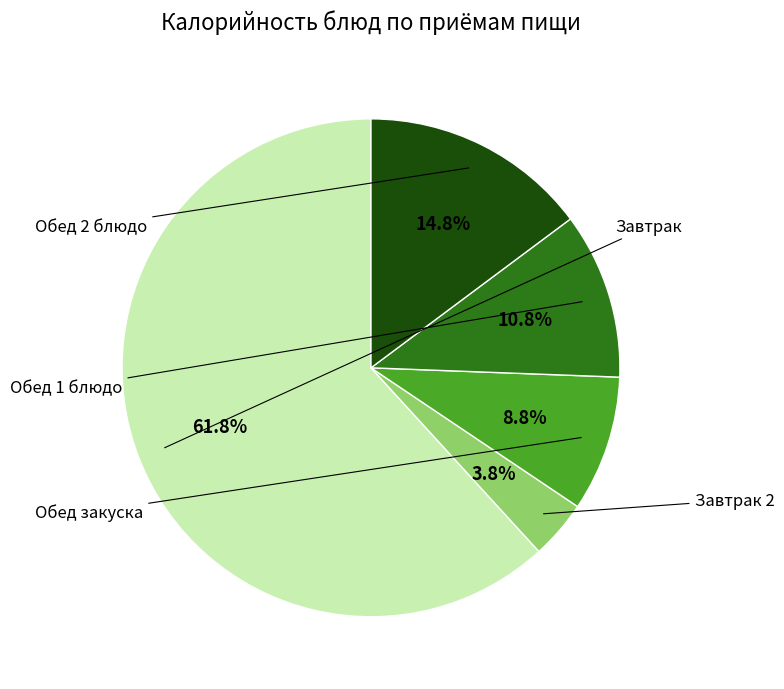

Is it true that Завтрак 2 is 14% of the pie?

False